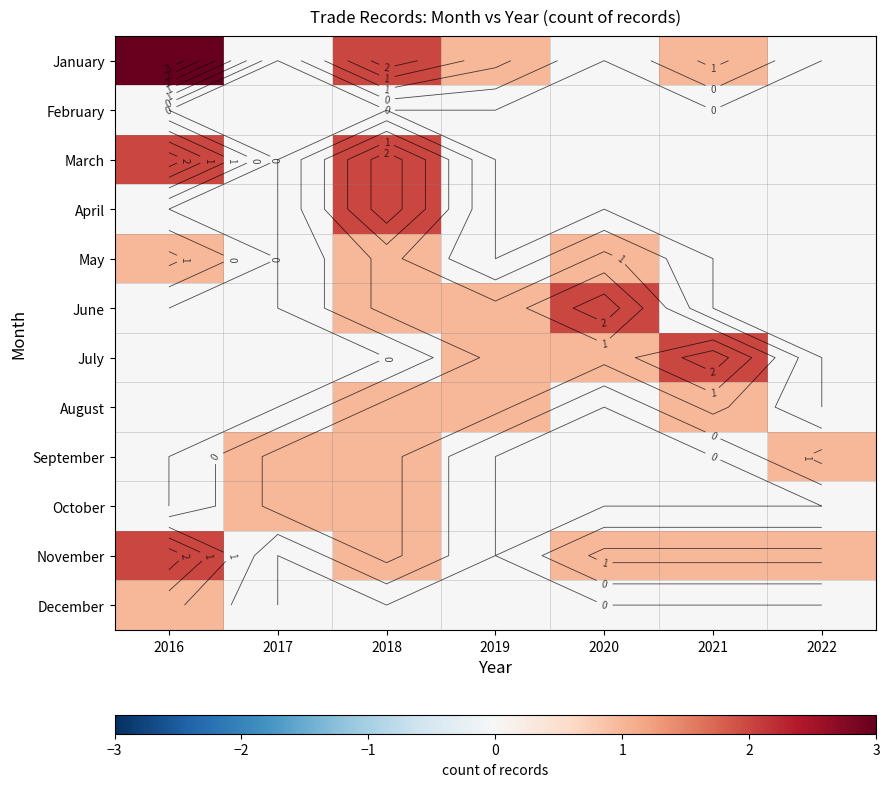

At 2022, list the series in order from smallest to largest.

January, February, March, April, May, June, July, August, October, December, September, November